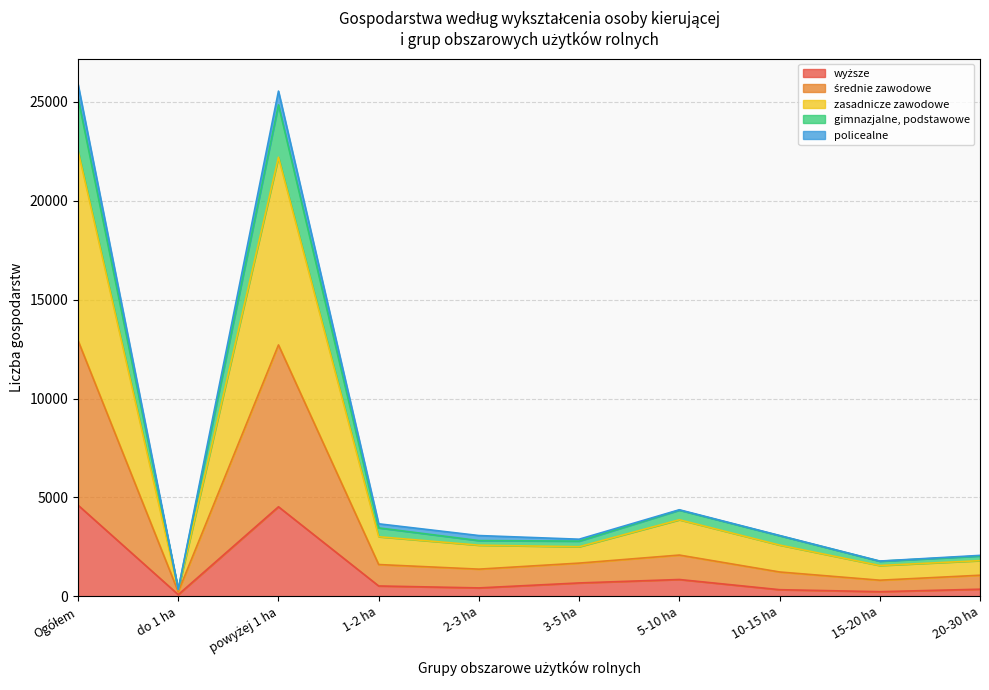

True or false: wyższe has a value of 4607 at Ogółem.

True